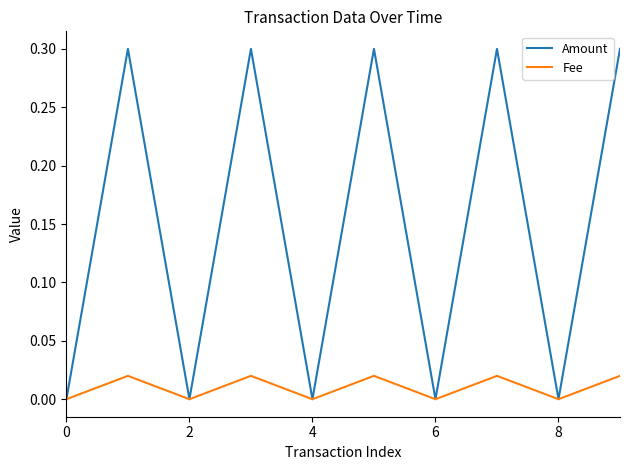

List the series in order of their peak value, lowest first.

Fee, Amount